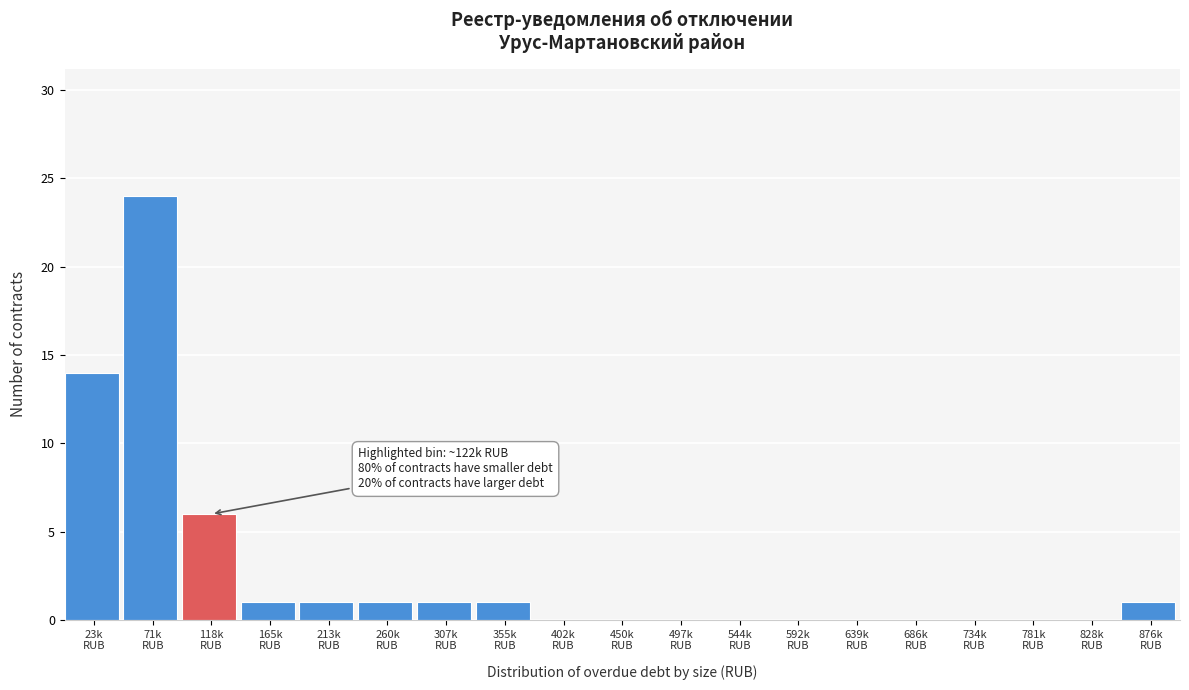

What is the sum of all values?

50